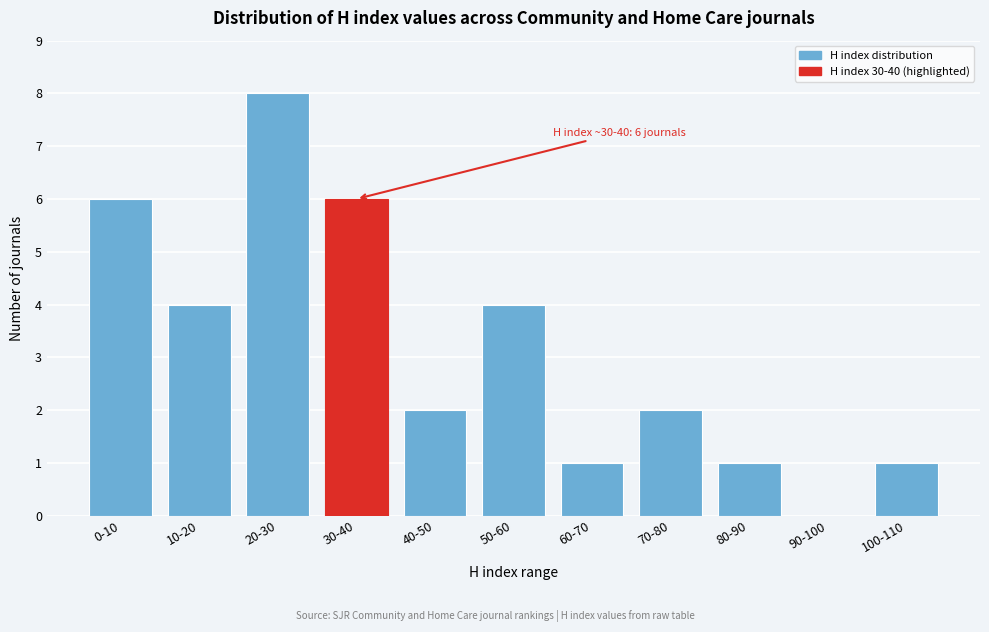

Reading right to left, transcribe all the data shown in this chart.

100-110=1	90-100=0	80-90=1	70-80=2	60-70=1	50-60=4	40-50=2	30-40=6	20-30=8	10-20=4	0-10=6